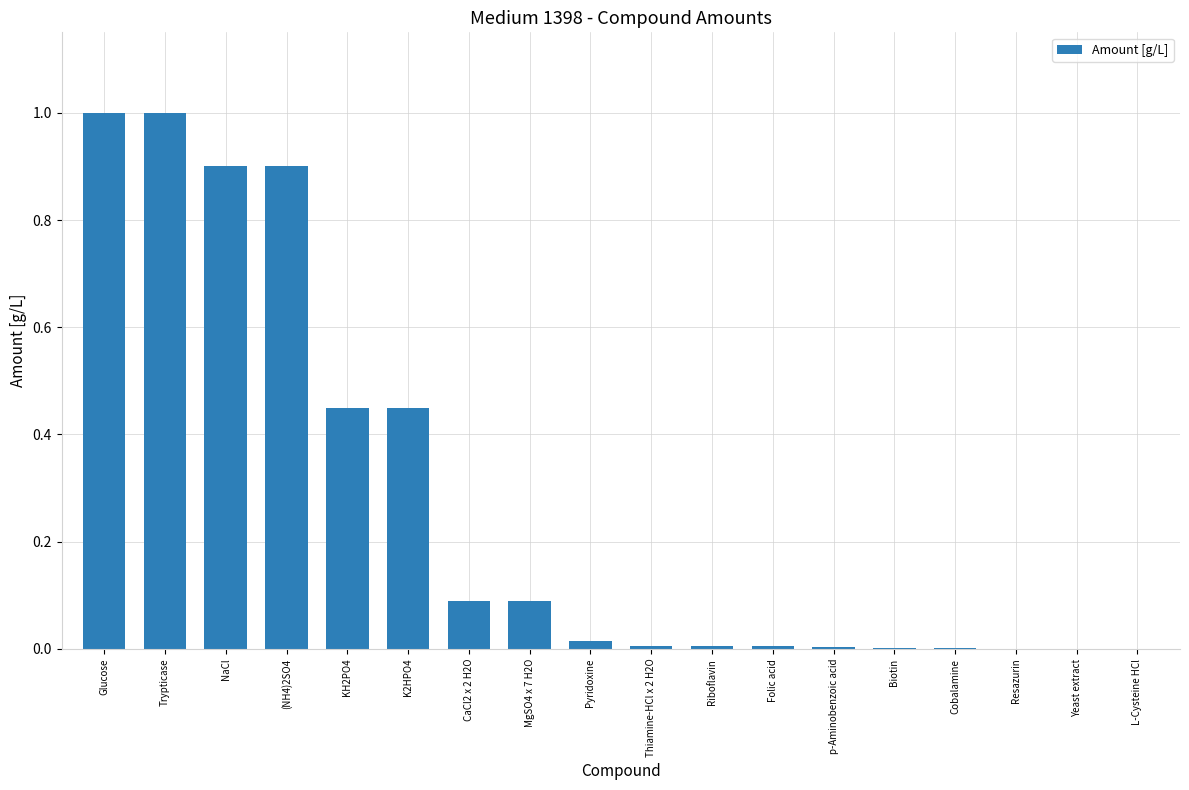

What is the maximum value shown in the chart?

1.0